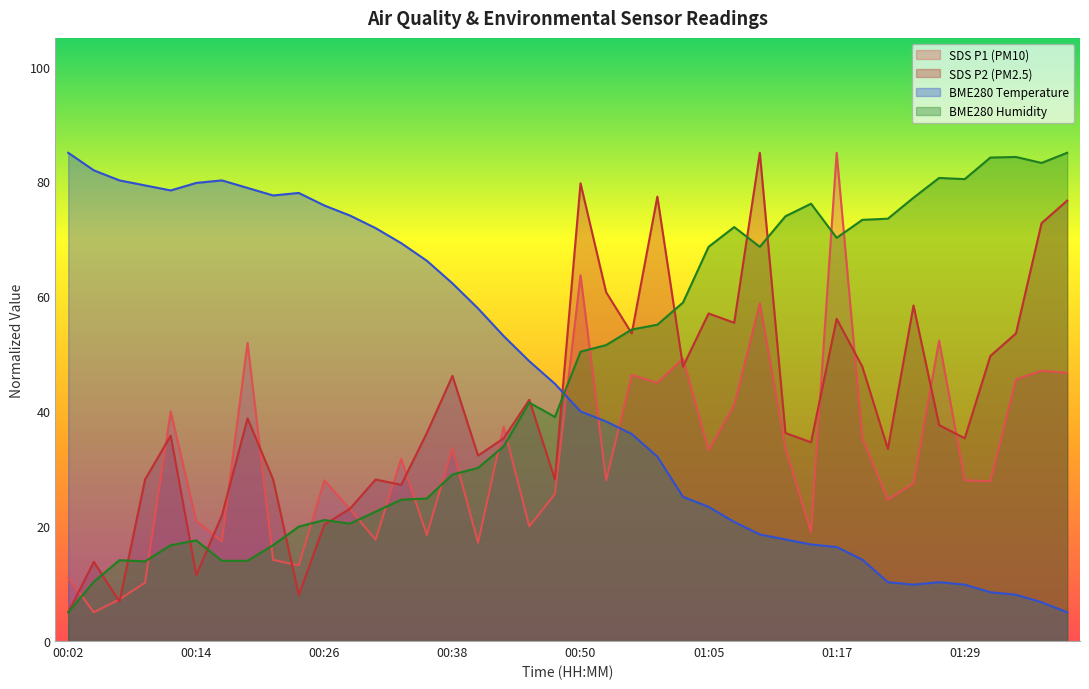

Reading left to right, extract all data points from this chart.

SDS_P1: 00:02=11.0	00:04=5.0	00:06=7.2	00:09=10.2	00:11=39.9	00:14=20.9	00:16=17.3	00:19=51.9	00:21=14.1	00:23=13.2	00:26=28.0	00:28=23.0	00:31=17.6	00:33=31.7	00:36=18.5	00:38=33.6	00:40=17.1	00:43=37.3	00:45=20.0	00:48=25.6	00:50=63.7	00:53=28.0	00:55=46.3	00:57=45.0	01:02=49.2	01:05=33.2	01:07=41.1	01:10=58.8	01:12=33.6	01:14=19.0	01:17=85.0	01:19=35.3	01:22=24.6	01:24=27.5	01:27=52.3	01:29=28.0	01:32=27.8	01:34=45.6	01:36=47.1	01:39=46.7
SDS_P2: 00:02=5.0	00:04=13.8	00:06=6.8	00:09=28.1	00:11=35.8	00:14=11.5	00:16=21.9	00:19=38.8	00:21=28.1	00:23=8.0	00:26=20.3	00:28=23.0	00:31=28.1	00:33=27.2	00:36=36.2	00:38=46.2	00:40=32.3	00:43=35.3	00:45=42.0	00:48=28.1	00:50=79.7	00:53=60.7	00:55=53.6	00:57=77.4	01:02=47.8	01:05=57.0	01:07=55.4	01:10=85.0	01:12=36.2	01:14=34.6	01:17=56.1	01:19=47.8	01:22=33.4	01:24=58.4	01:27=37.6	01:29=35.3	01:32=49.6	01:34=53.6	01:36=72.7	01:39=76.7
BME280_temperature: 00:02=85.0	00:04=81.9	00:06=80.2	00:09=79.3	00:11=78.4	00:14=79.8	00:16=80.2	00:19=78.9	00:21=77.6	00:23=78.0	00:26=75.8	00:28=74.1	00:31=71.9	00:33=69.3	00:36=66.2	00:38=62.3	00:40=57.9	00:43=53.1	00:45=48.7	00:48=44.8	00:50=40.0	00:53=38.2	00:55=36.0	00:57=32.1	01:02=25.1	01:05=23.4	01:07=20.7	01:10=18.6	01:12=17.7	01:14=16.8	01:17=16.4	01:19=14.2	01:22=10.2	01:24=9.8	01:27=10.2	01:29=9.8	01:32=8.5	01:34=8.1	01:36=6.7	01:39=5.0
BME280_humidity: 00:02=5.0	00:04=10.3	00:06=14.1	00:09=13.9	00:11=16.7	00:14=17.5	00:16=14.0	00:19=14.0	00:21=16.7	00:23=19.9	00:26=21.1	00:28=20.4	00:31=22.5	00:33=24.6	00:36=24.8	00:38=29.0	00:40=30.1	00:43=33.9	00:45=41.5	00:48=39.0	00:50=50.4	00:53=51.5	00:55=54.2	00:57=55.1	01:02=58.9	01:05=68.6	01:07=72.1	01:10=68.6	01:12=73.9	01:14=76.1	01:17=70.2	01:19=73.3	01:22=73.5	01:24=77.2	01:27=80.6	01:29=80.4	01:32=84.2	01:34=84.3	01:36=83.2	01:39=85.0